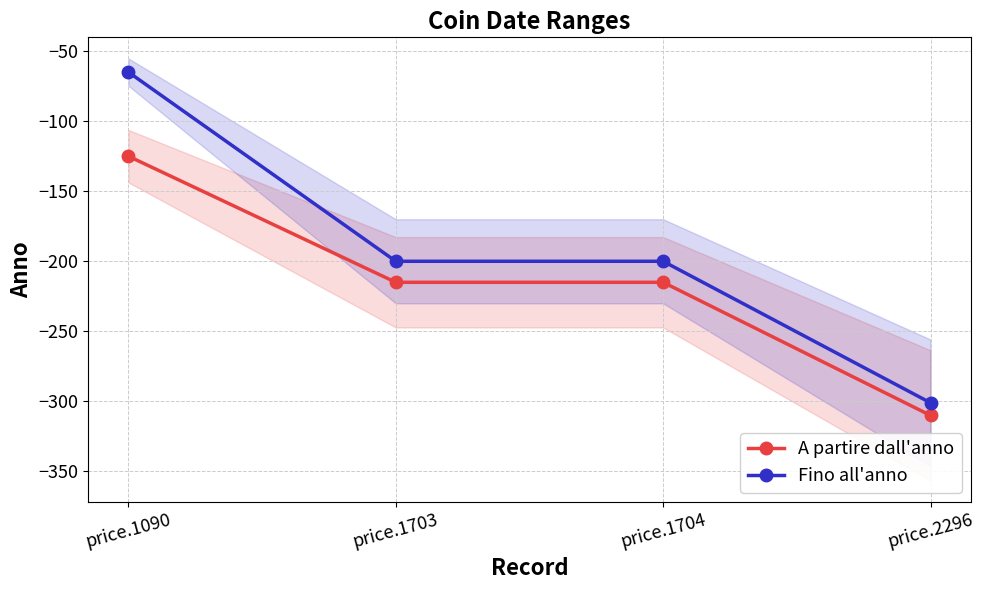

Reading right to left, transcribe all the data shown in this chart.

A partire dall'anno: price.2296=-310	price.1704=-215	price.1703=-215	price.1090=-125
Fino all'anno: price.2296=-301	price.1704=-200	price.1703=-200	price.1090=-65